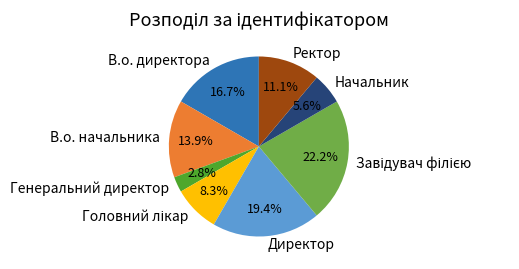

Approximately how many times larger is the value at В.о. начальника compared to Директор?

0.7